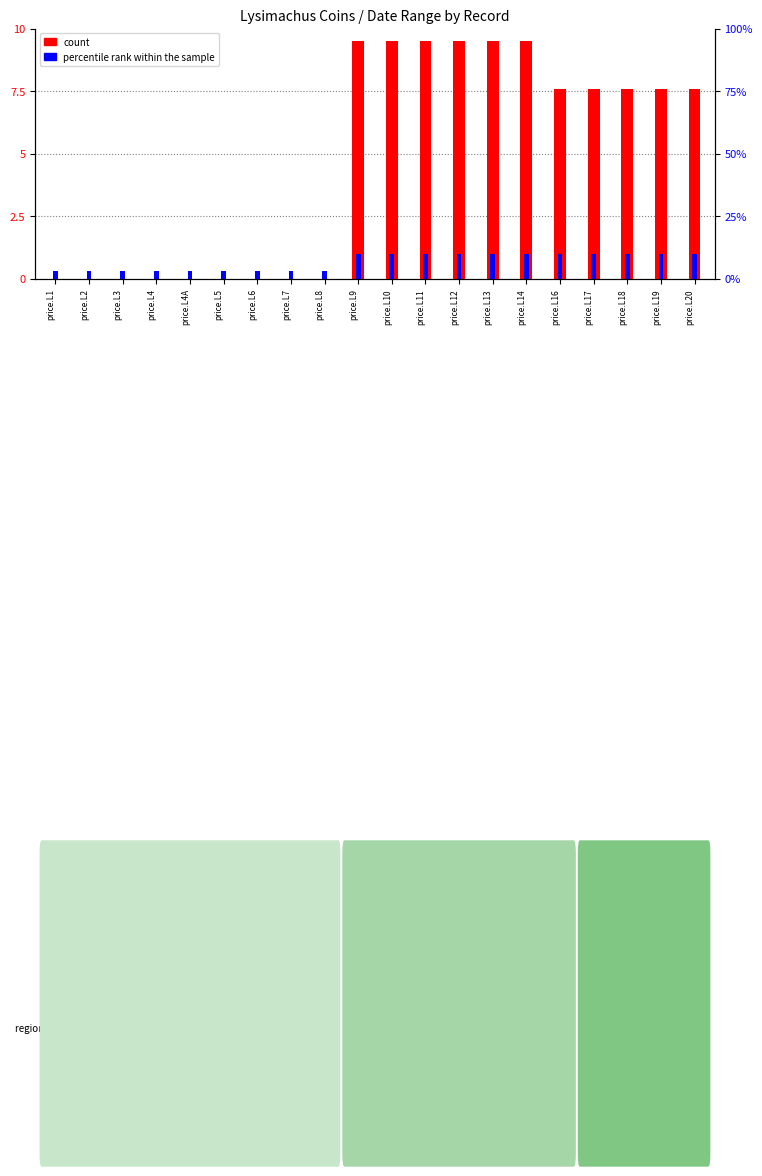

What is the label of the 15th bar from the right?

price.L5